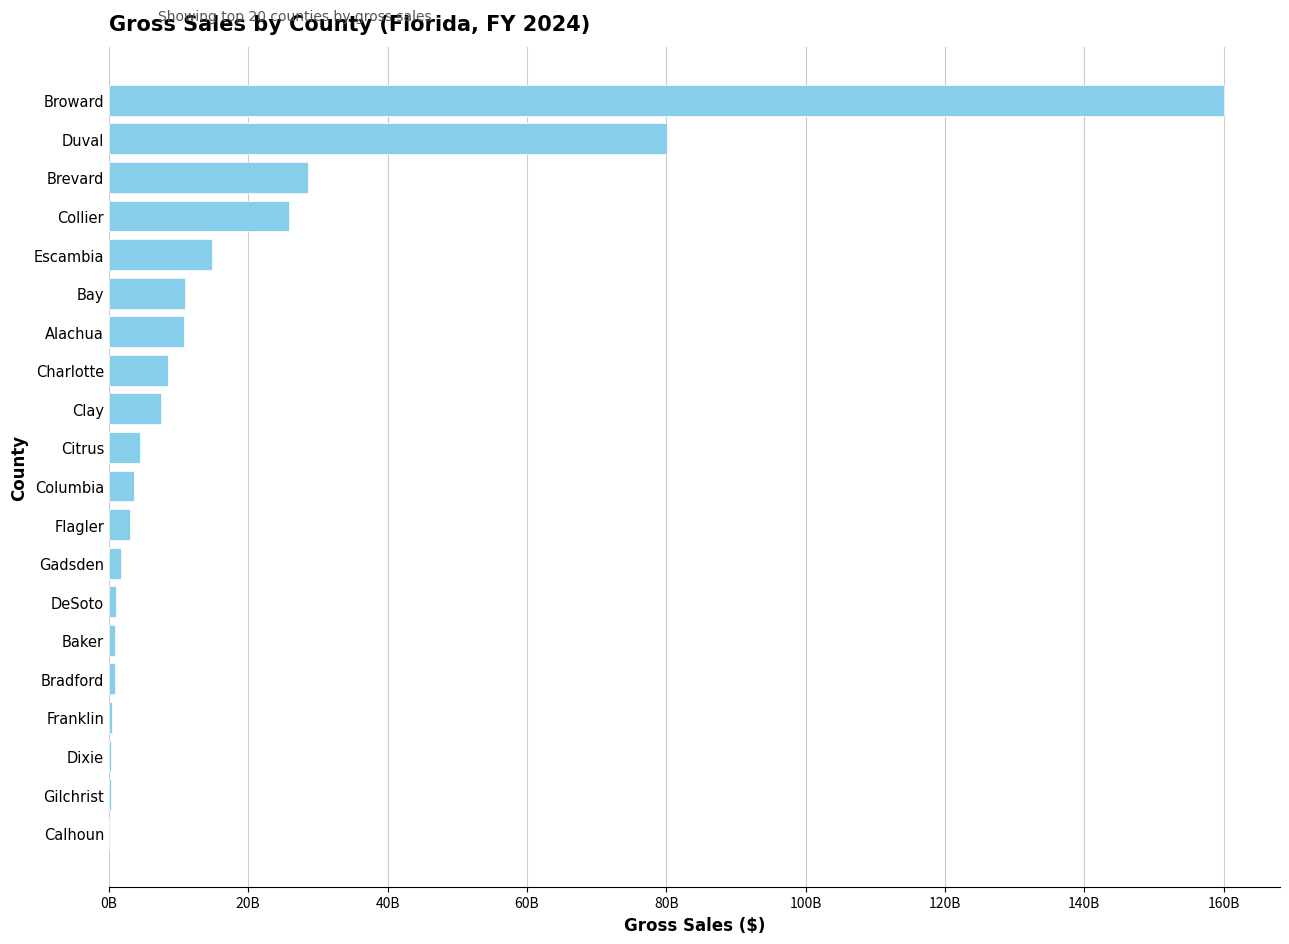

Are the bars grouped side by side (vs. stacked)?

No